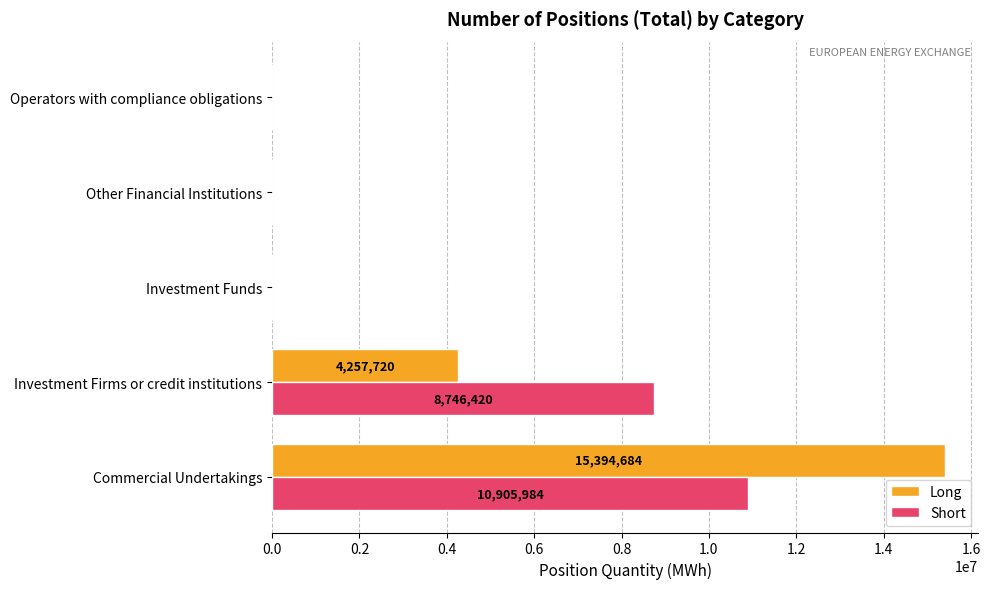

What is the sum of all Short values?

19652404